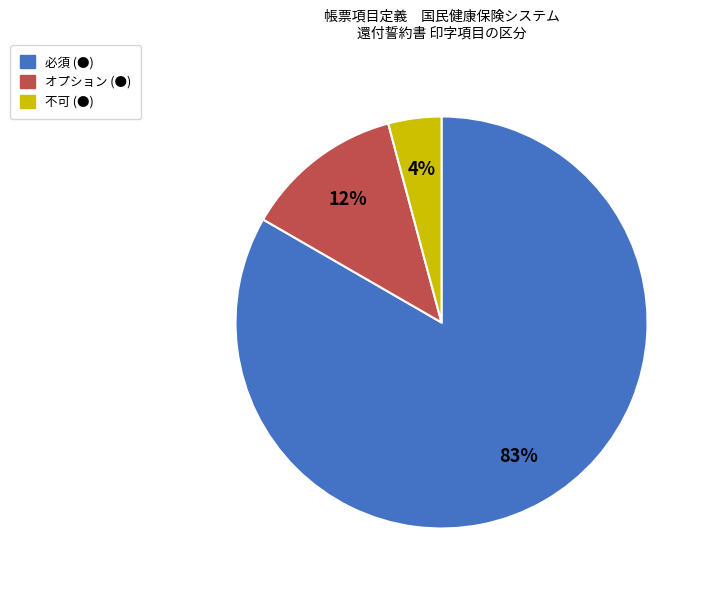

The 不可 (●) slice represents 4% of the pie. True or false?

True